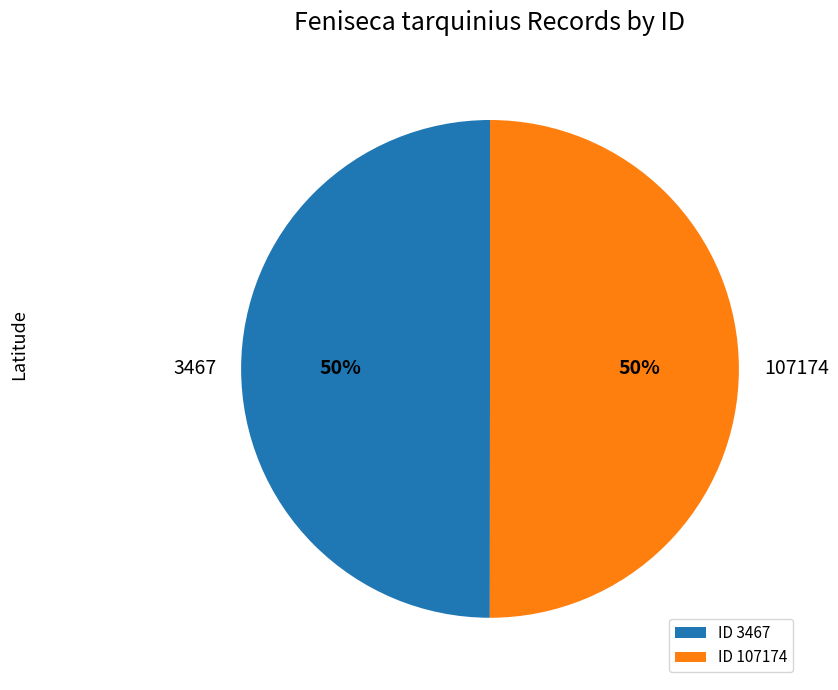

Is the sum of 107174 and 3467 greater than half?

Yes